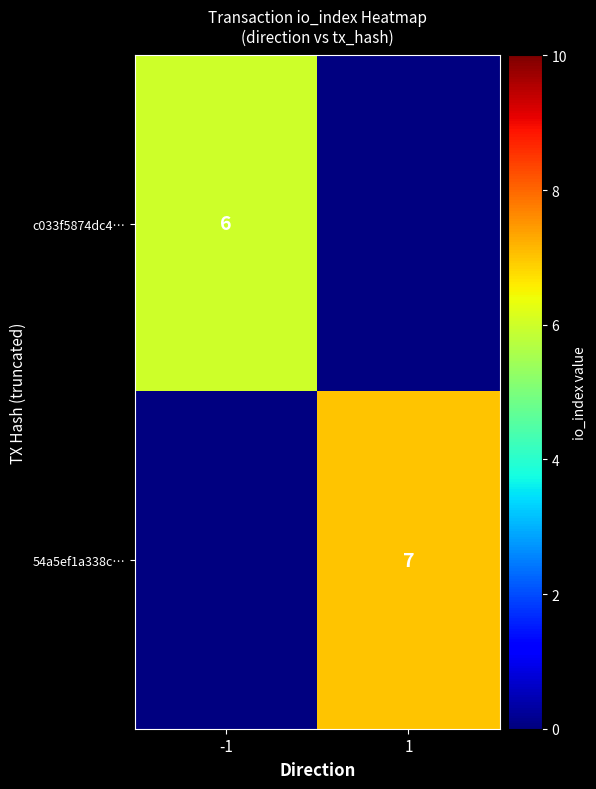

The value of 54a5ef1a338c… at 1 is 7. True or false?

True